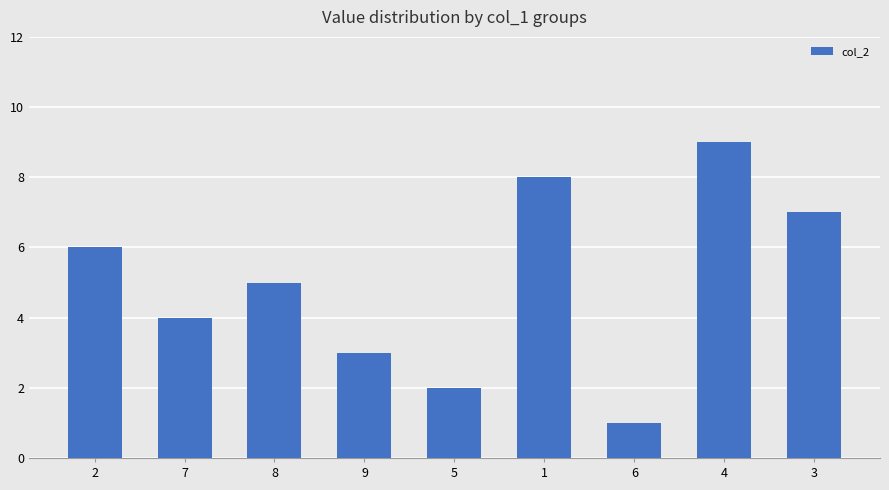

What is the label of the 2nd bar from the right?

4